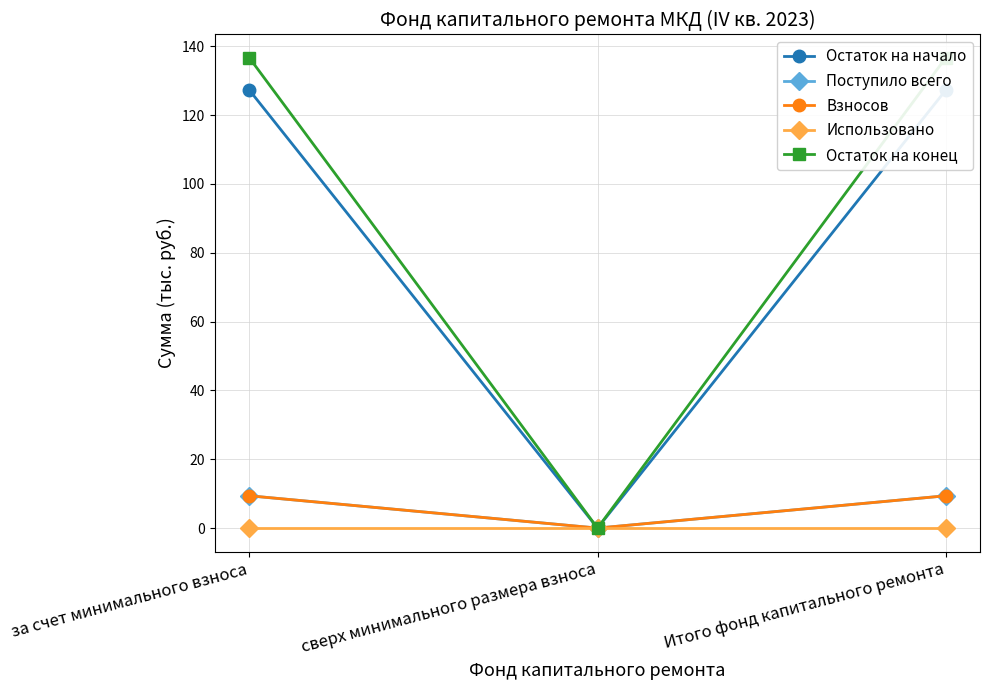

The Остаток на конец series shows 0.0 at сверх минимального размера взноса. True or false?

True